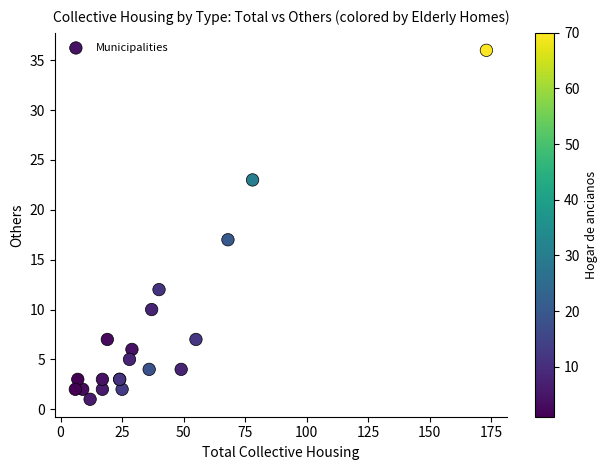

What Y value in the scatter plot is closest to 18?

17